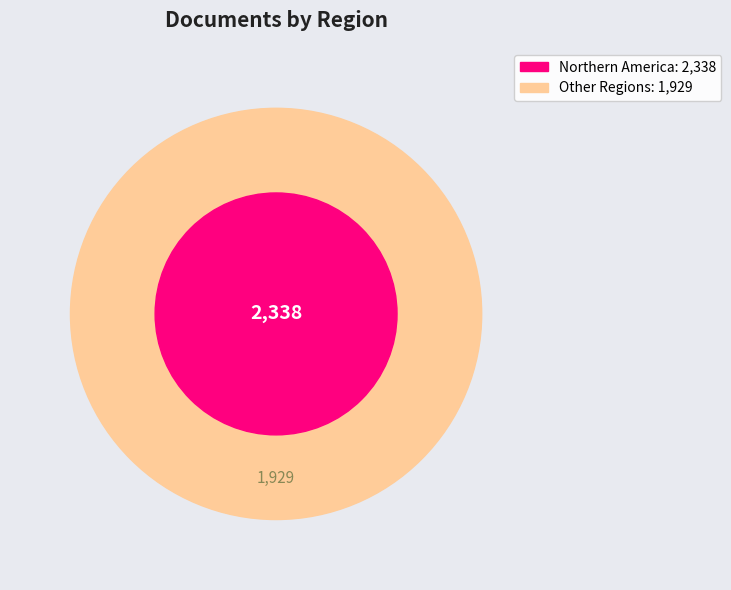

Which category has the biggest portion of the pie?

Northern America